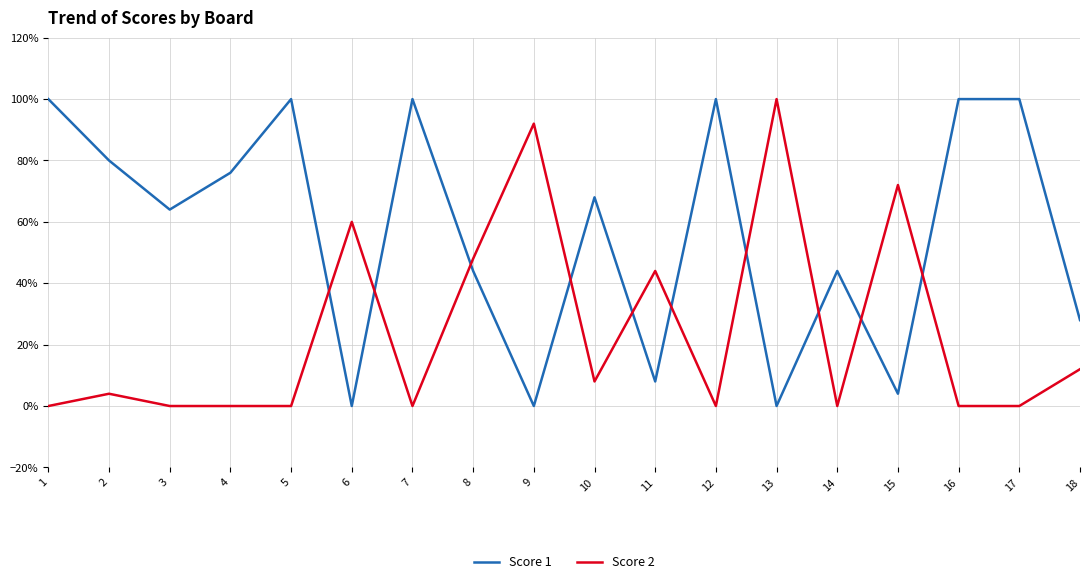

What value does the Score 2 series have at 10?

2